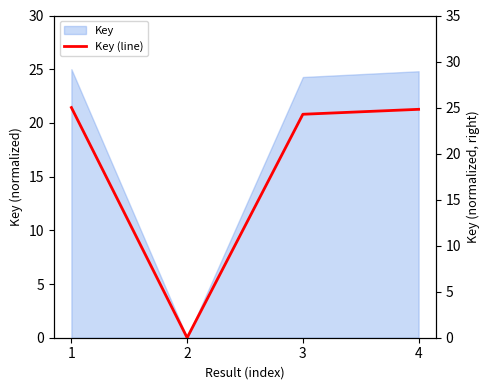

Rank the categories by value from highest to lowest.

1, 4, 3, 2